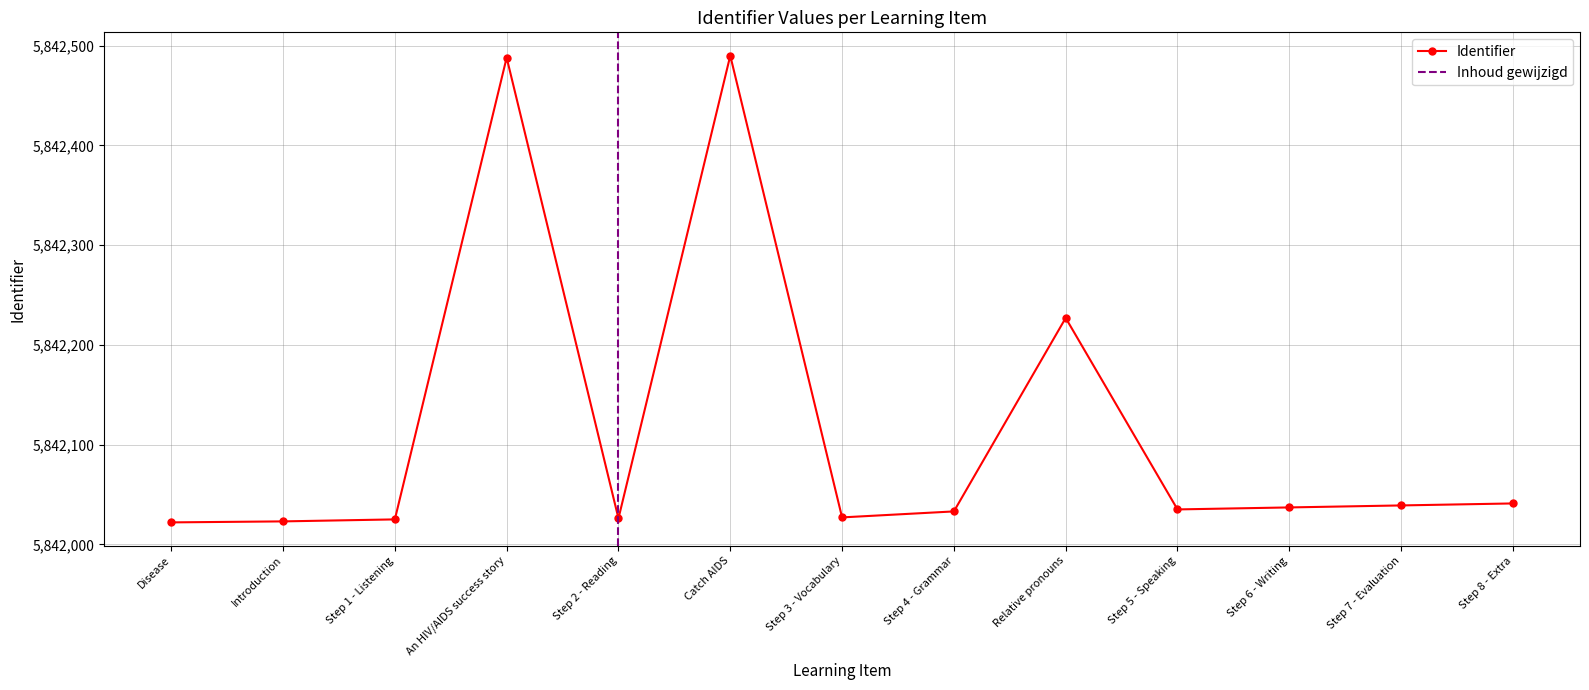

What is the average value?

5842116